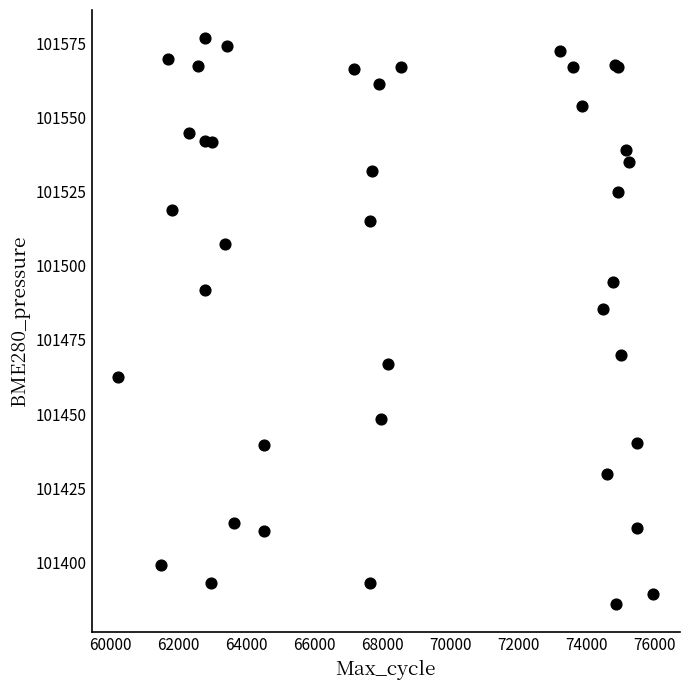

What Y value in the scatter plot is closest to 101481?

101485.3